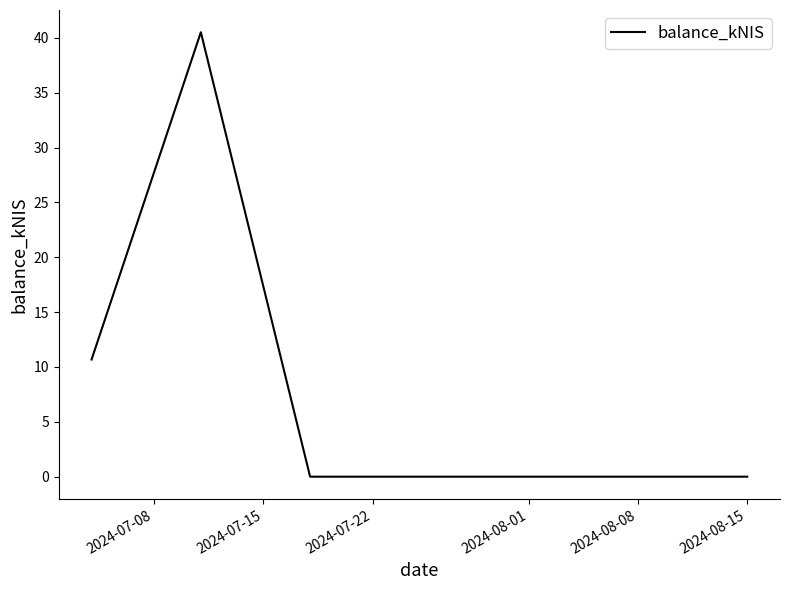

Reading left to right, extract all data points from this chart.

10.7	40.5	0.0	0.0